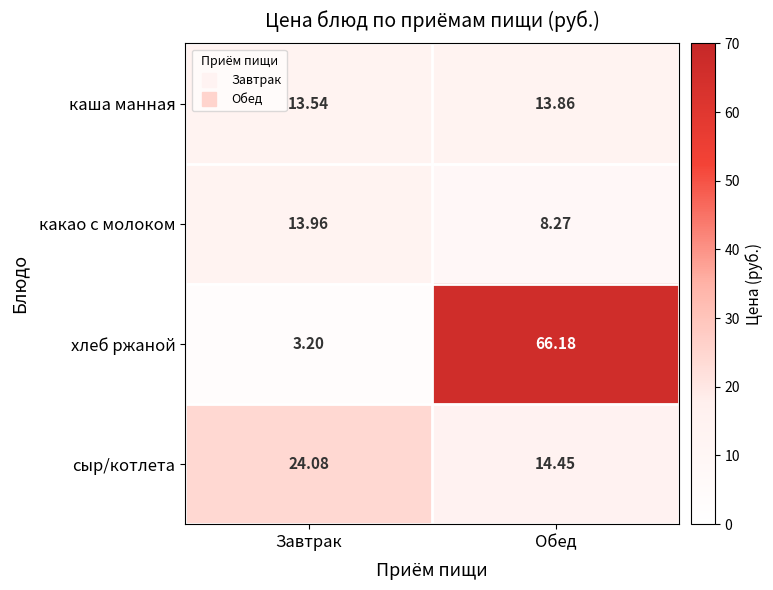

What is the spread (max minus min) of values at Обед?

57.9